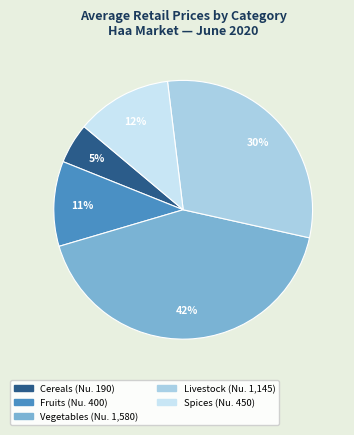

What is the ratio of the value at Livestock to the value at Spices?

2.5